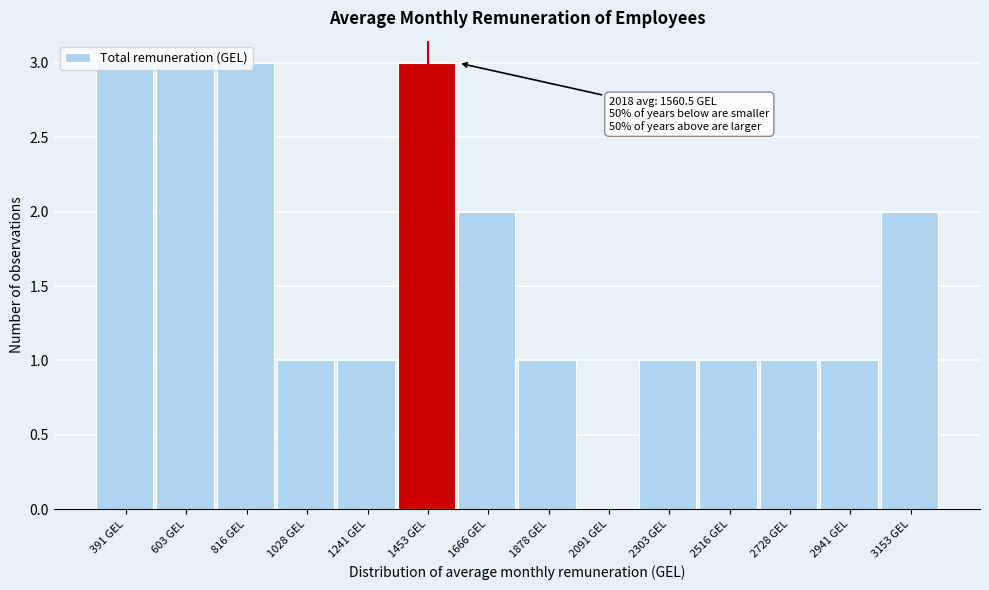

The chart shows a value of 1 at 603 GEL. True or false?

False